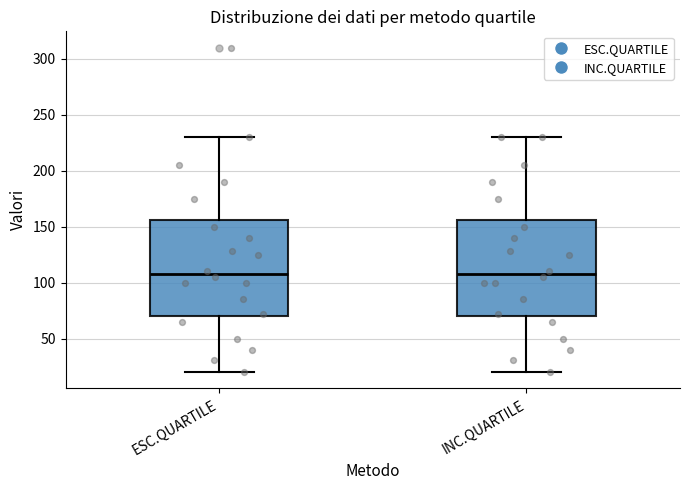

Where does the upper whisker of the box for INC.QUARTILE end on the y-axis? The values are not printed on the chart, so give them approximately, as read against the axis.

230